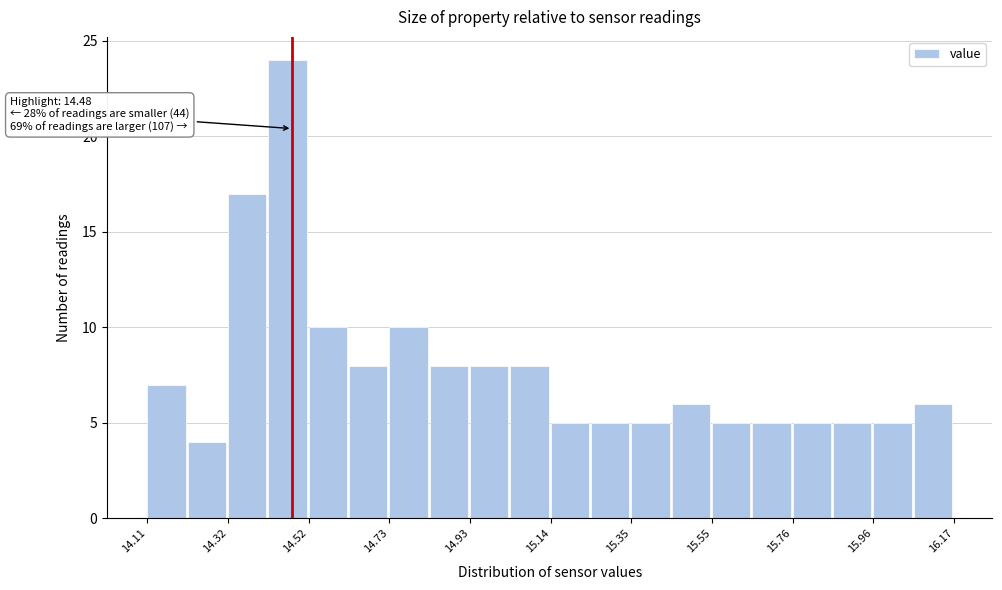

Around what value on the x-axis is the tallest bar? Give the approximate position of its centre, as read against the axis.

14.45